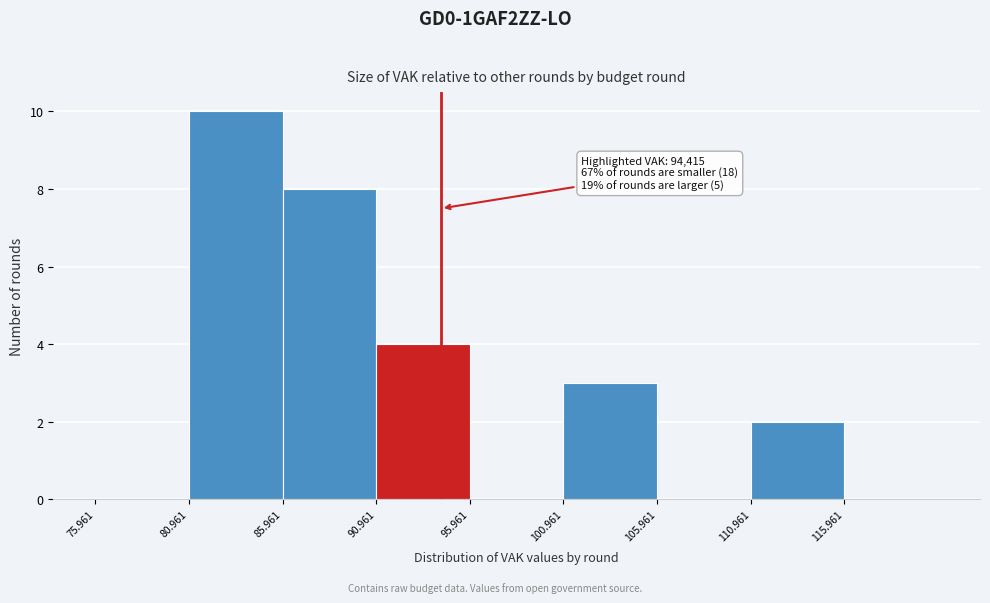

Reading left to right, list all the values displayed in this chart.

75.961=0	80.961=10	85.961=8	90.961=4	95.961=0	100.961=3	105.961=0	110.961=2	115.961=0